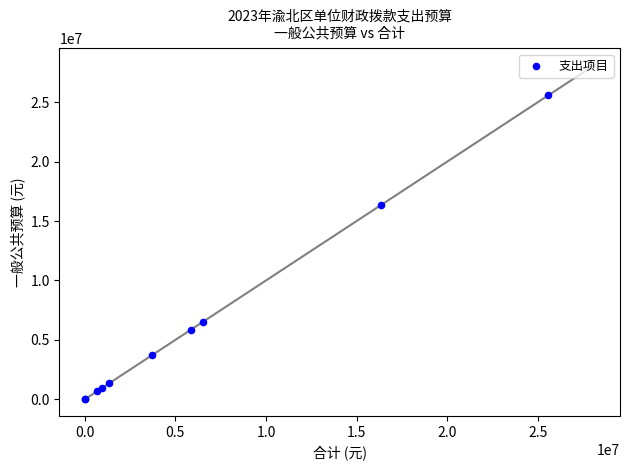

What Y value in the scatter plot is closest to 12790156?

16344717.8